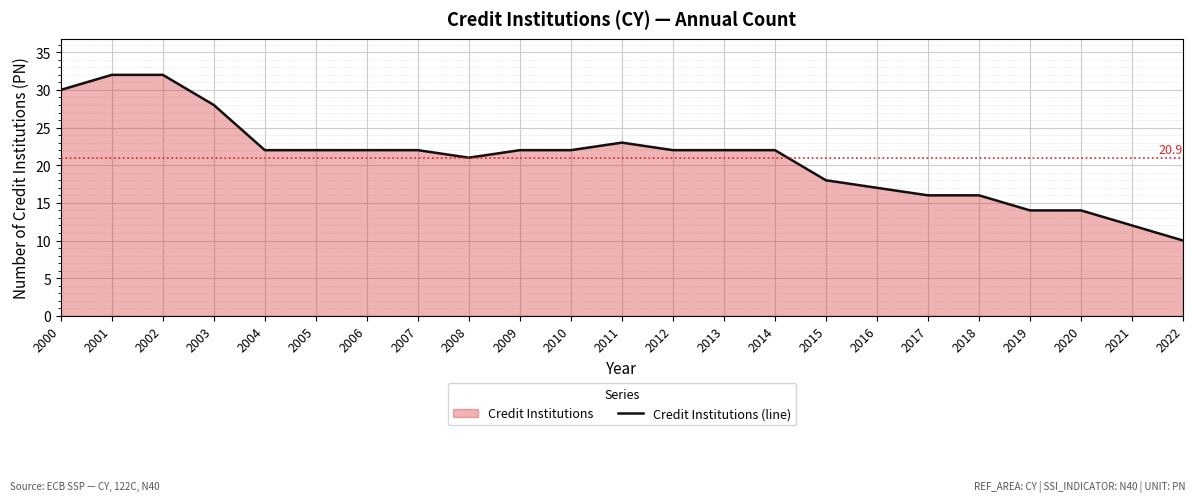

Is it true that the value at 2016 is 6?

False